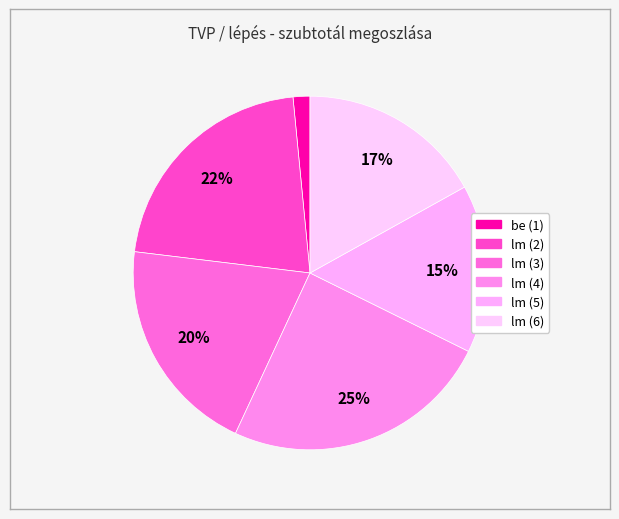

What is the smallest slice in the pie chart?

be (1)